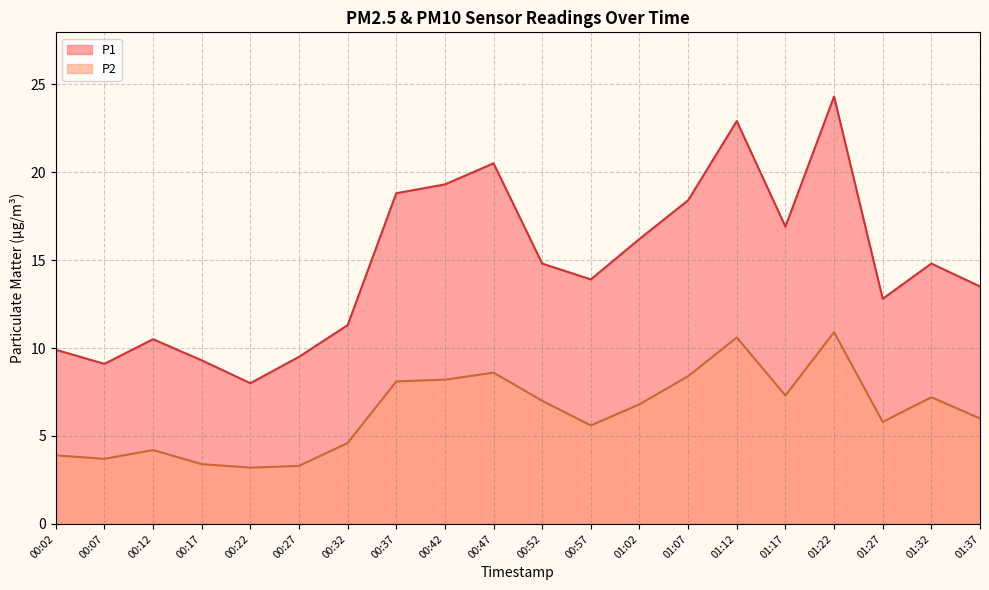

List the series in order of their overall mean, highest first.

P1, P2